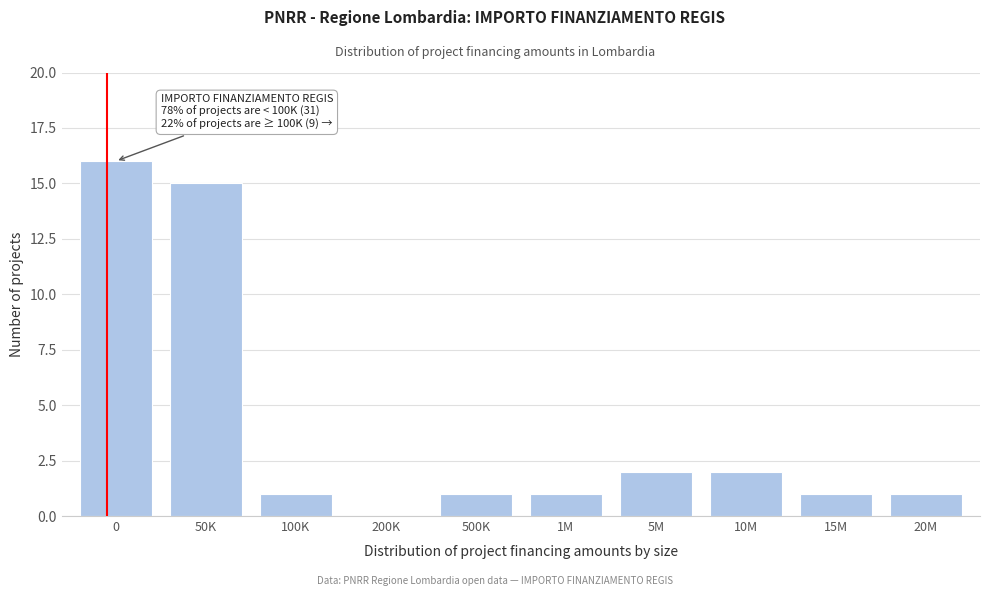

Reading left to right, extract all data points from this chart.

0=16	50K=15	100K=1	200K=0	500K=1	1M=1	5M=2	10M=2	15M=1	20M=1